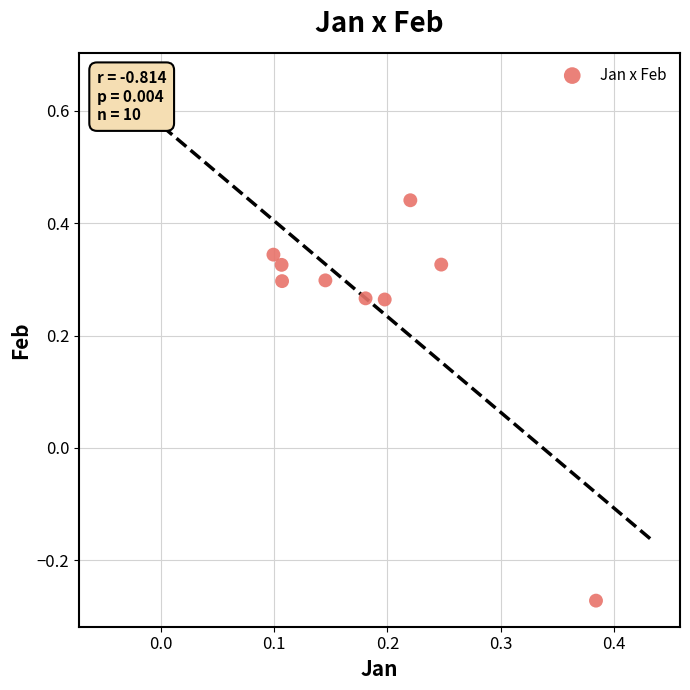

What is the range of Y values (max minus min)?

0.8